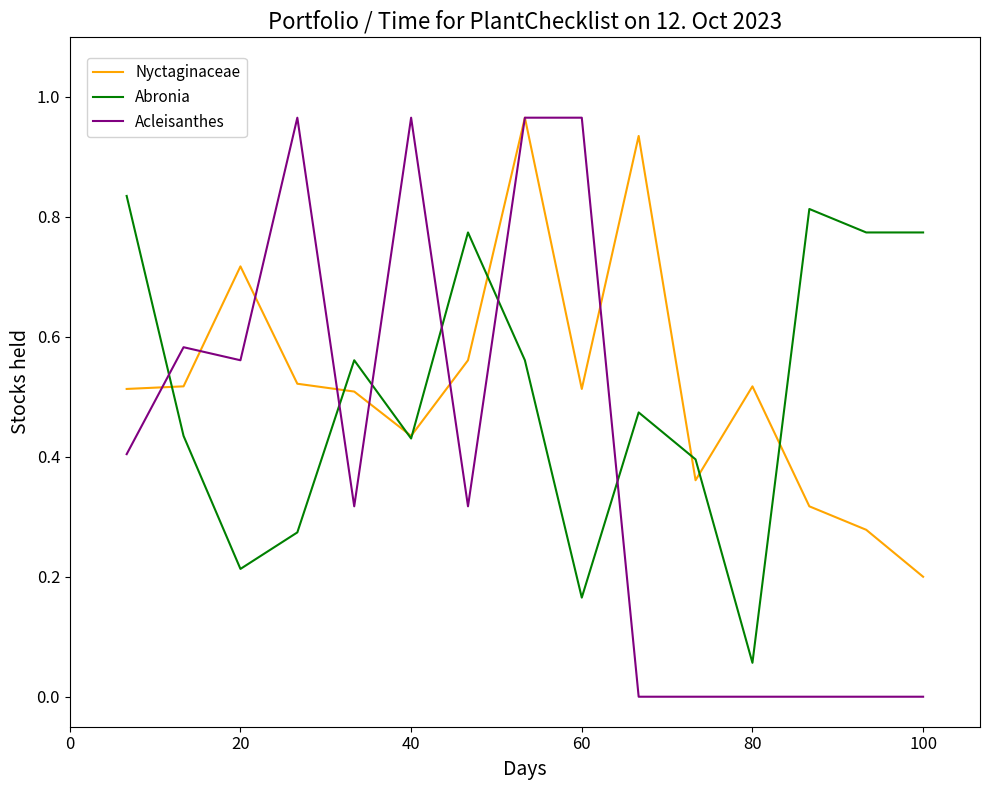

True or false: Abronia and Acleisanthes cross at least once.

True